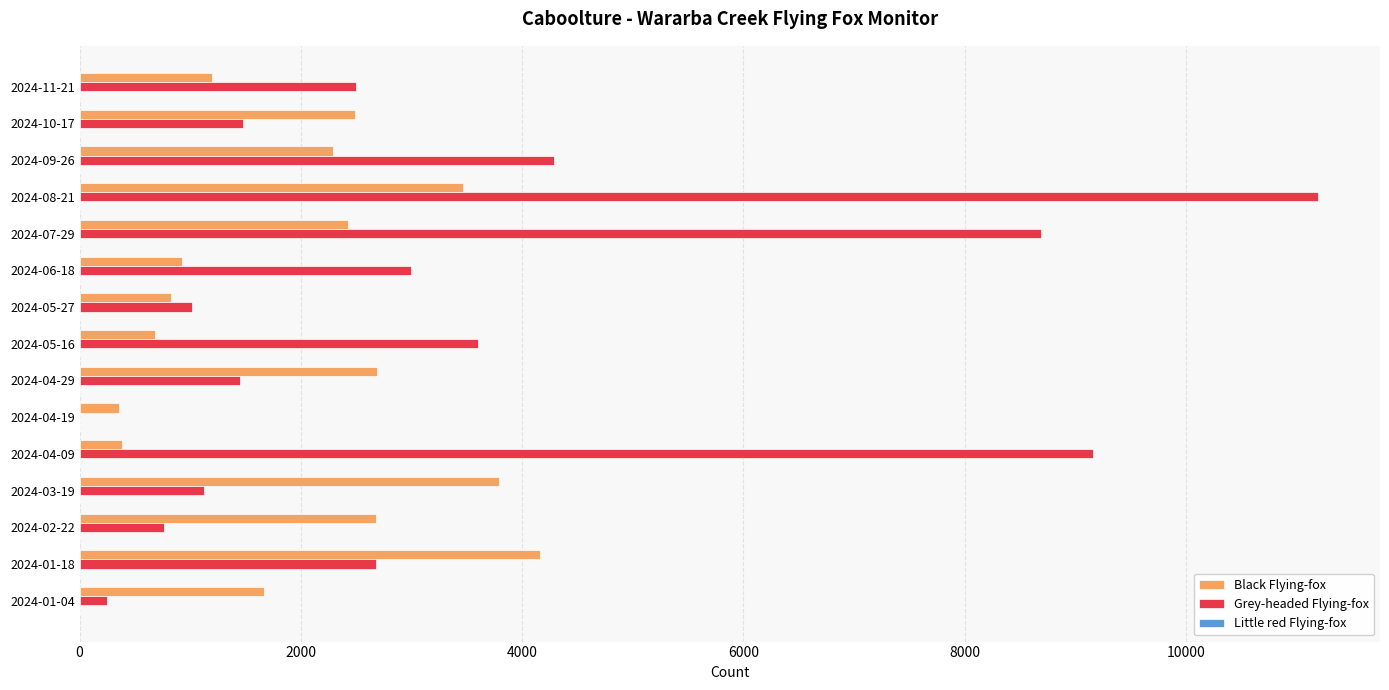

At which category is the sum across all series the highest?

2024-08-21